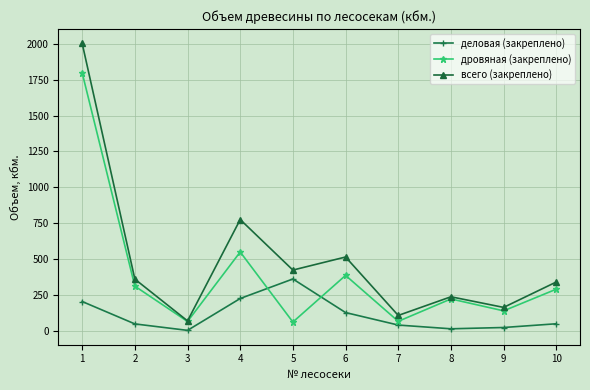

What is the average value of the деловая (закреплено) series?

110